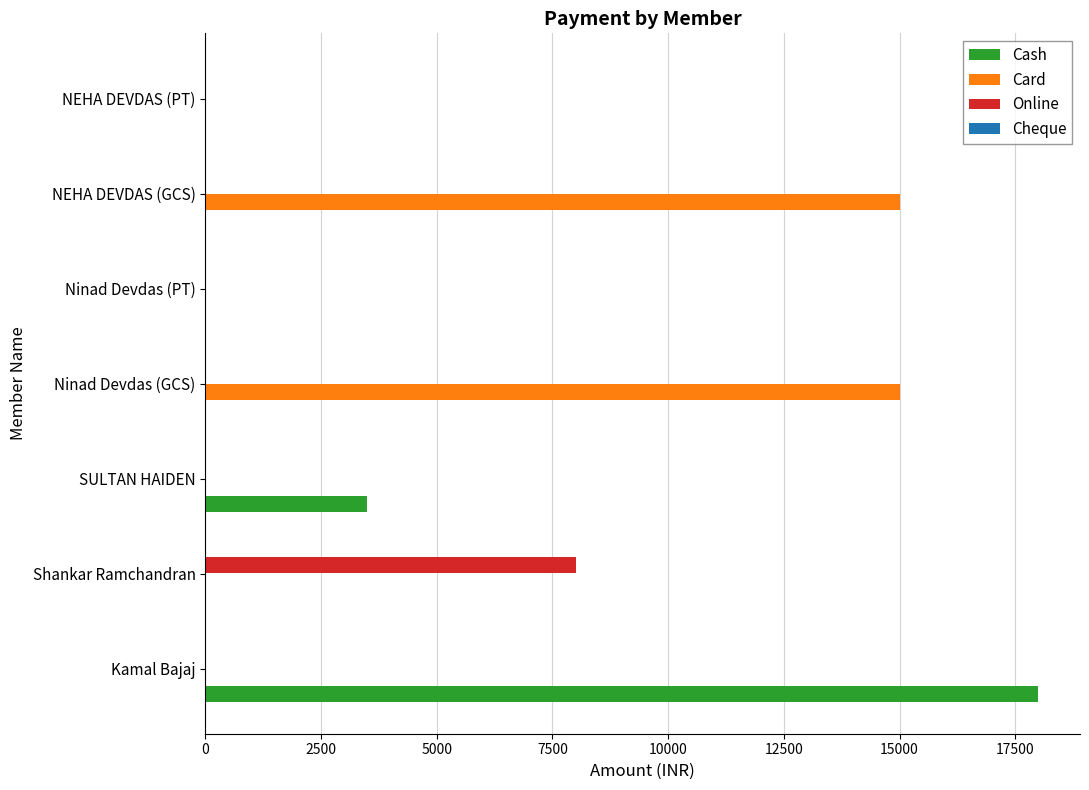

What is the total value across all series at Ninad Devdas (GCS)?

15000